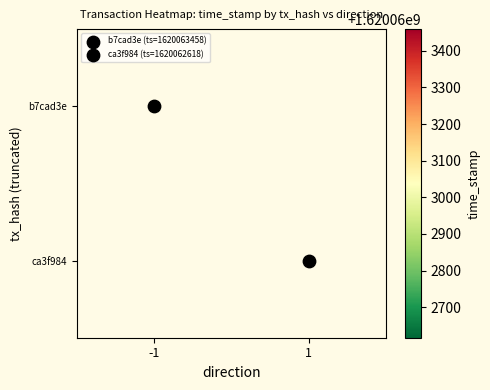

Which series has the largest total across all categories?

b7cad3eab014052f962ffa0d0b5f56f49eafacf